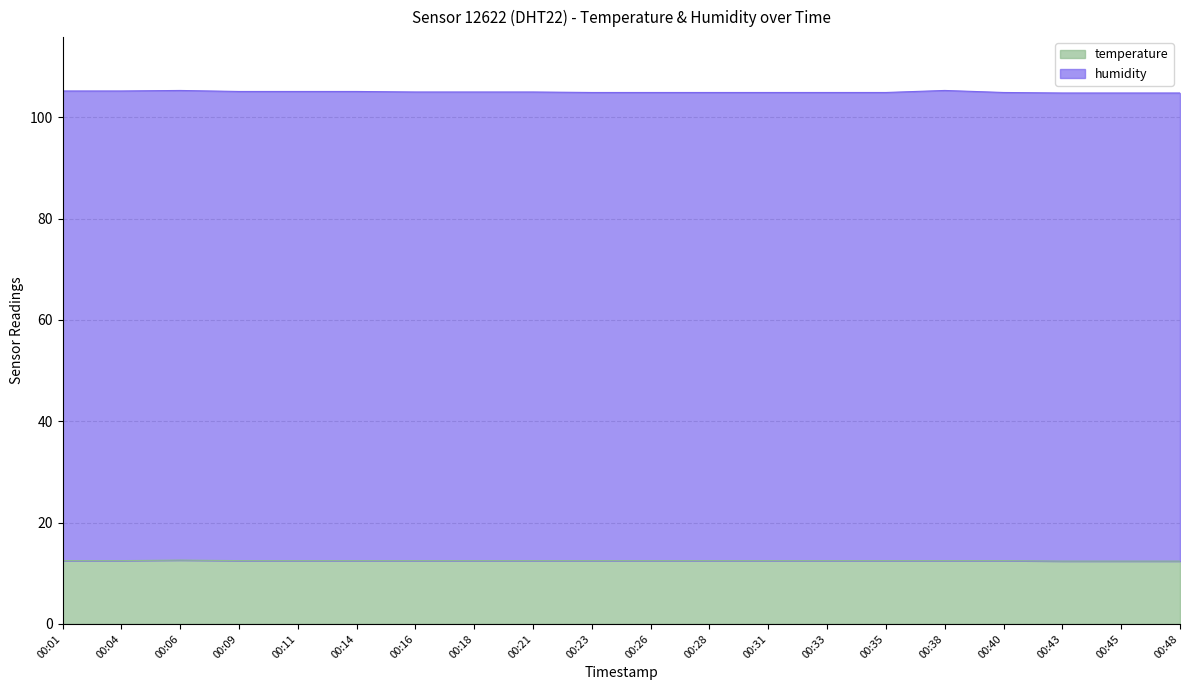

What is the lowest value of the temperature series?

12.4